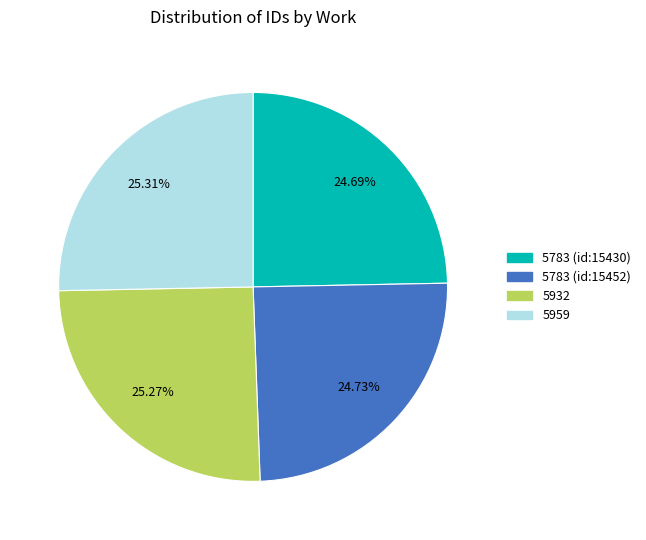

Count the number of slices in the pie.

4